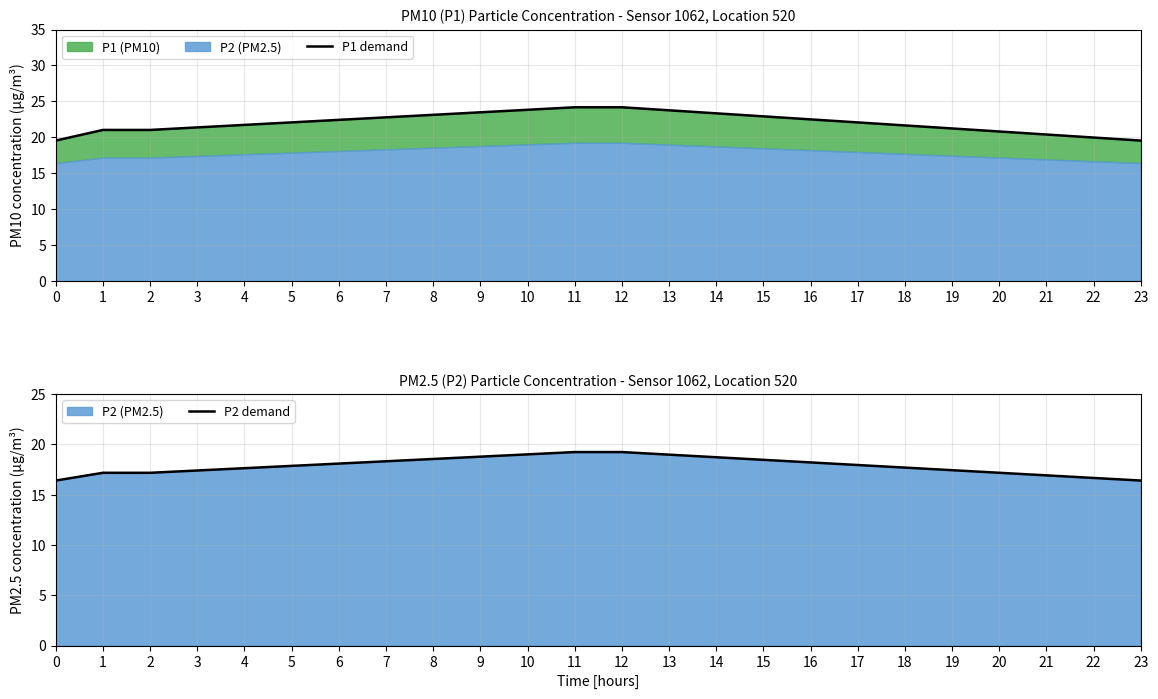

Where does the P2 demand series first go above 17?

1